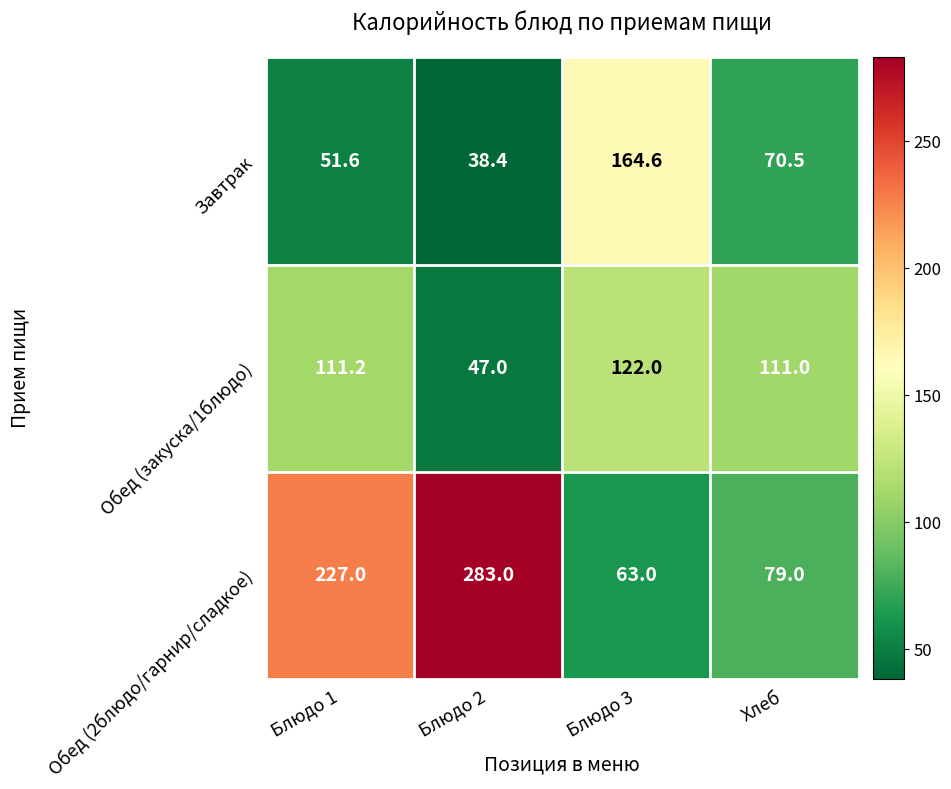

At which category is the sum across all series the highest?

Блюдо 1